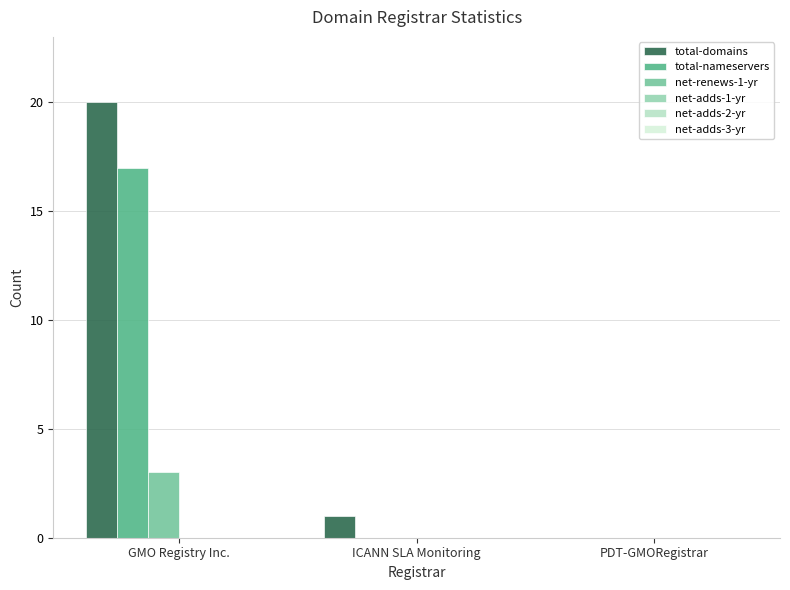

Which category has the highest value in the total-nameservers series?

GMO Registry Inc.